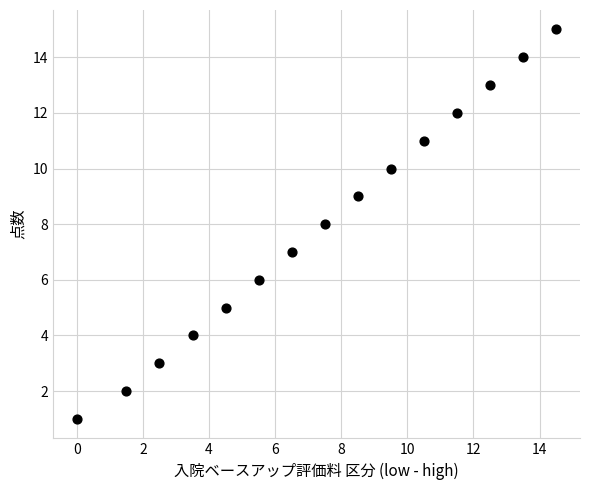

What is the range of Y values (max minus min)?

14